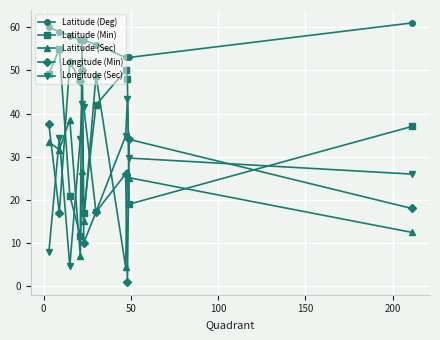

True or false: Latitude (Deg) and Latitude (Sec) intersect in this chart.

False